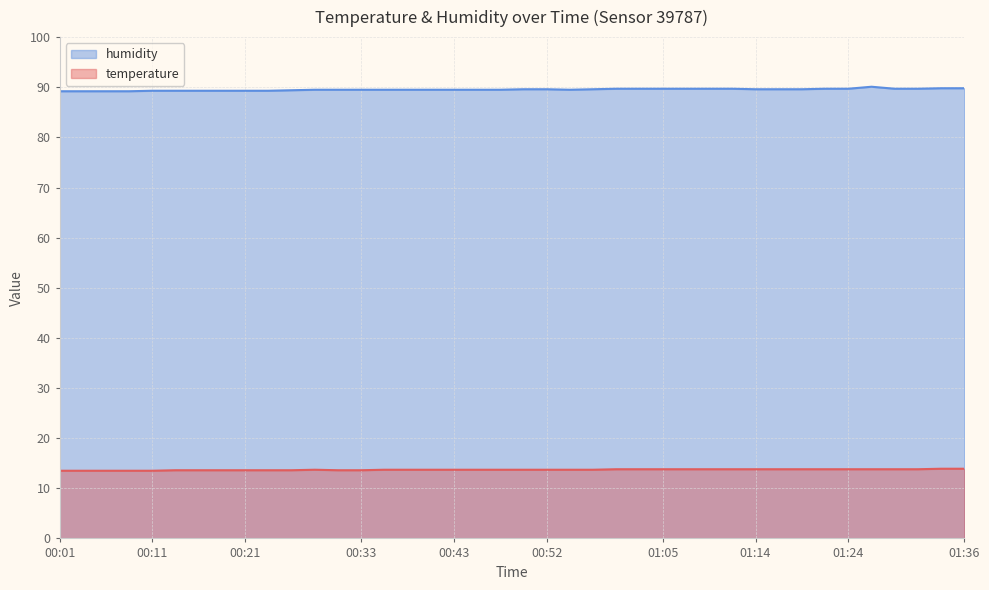

What is the spread (max minus min) of values at 00:33?

75.9